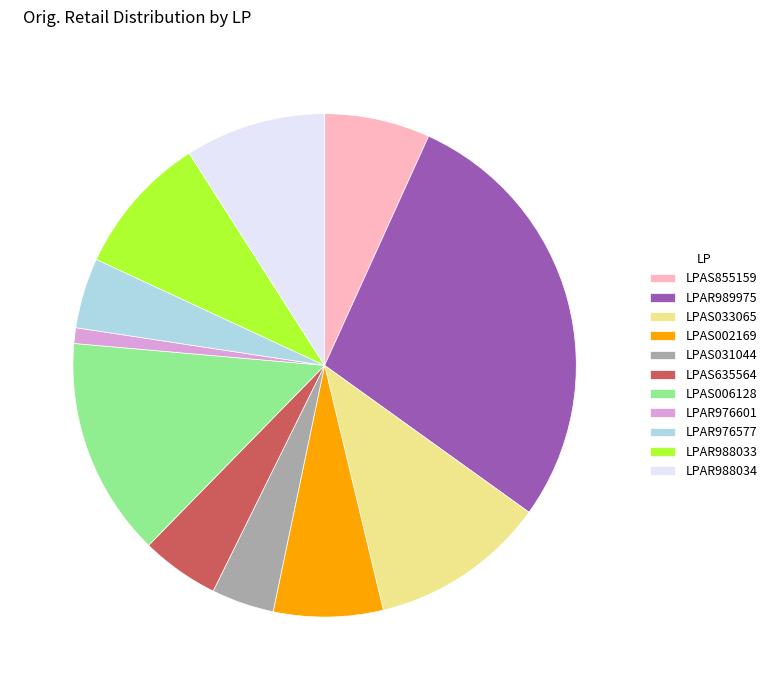

Is there a majority slice in this chart?

No